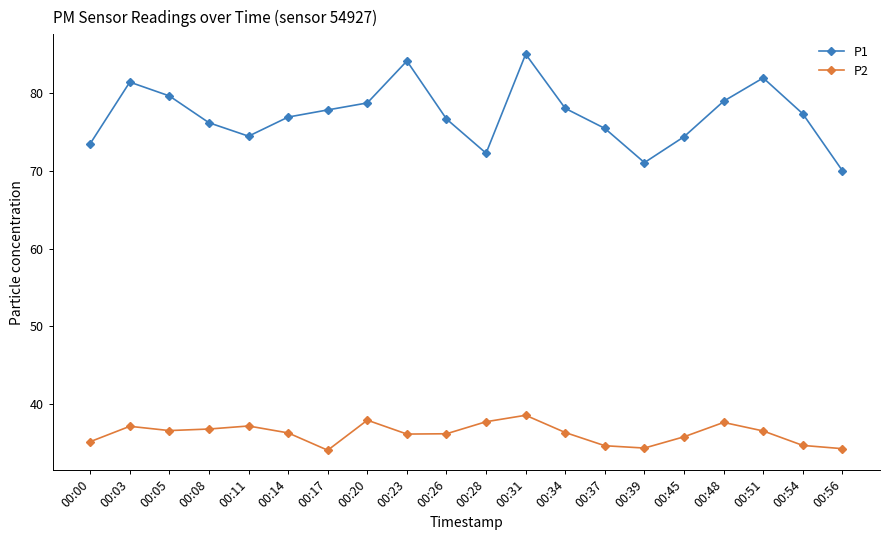

What value does the P1 series have at 00:48?

79.0